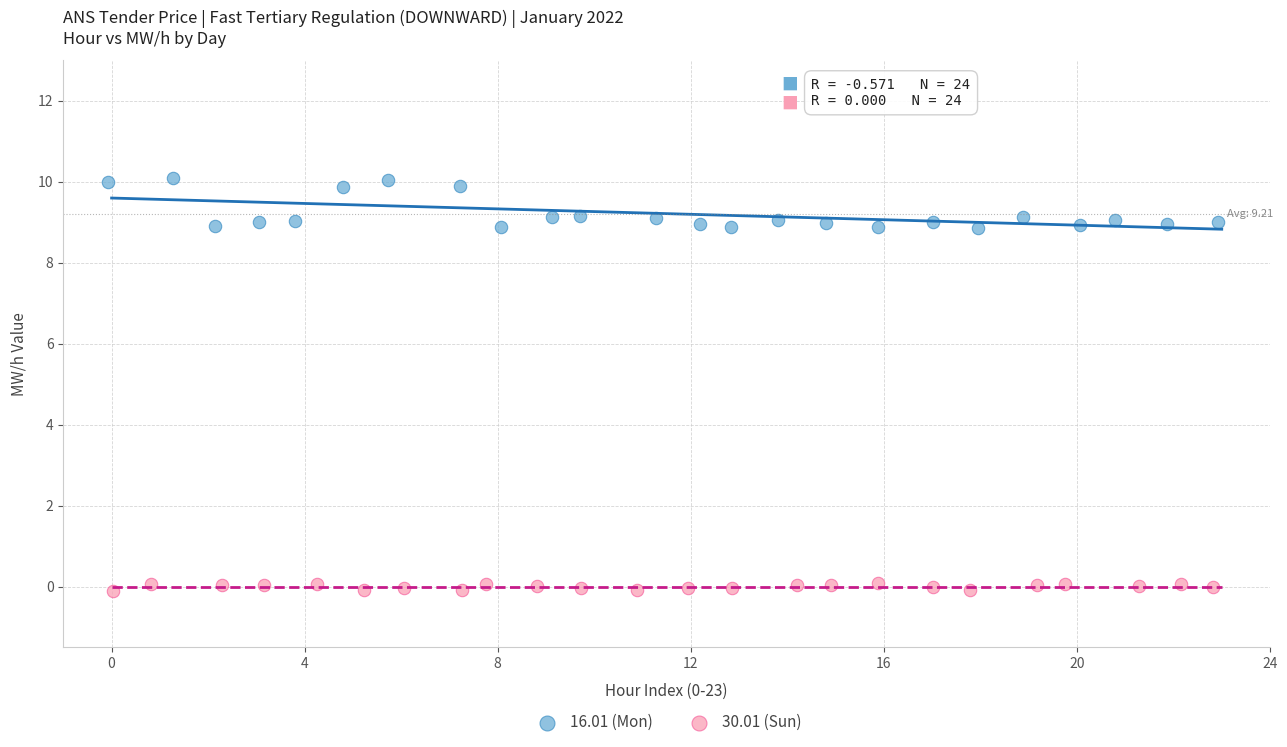

What are all the series names shown in the legend?

16.01 (Mon), 30.01 (Sun)